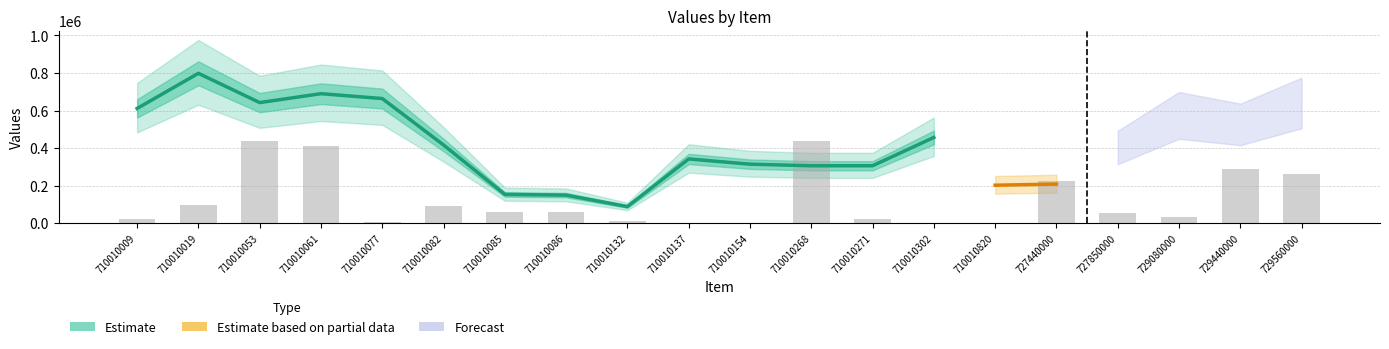

How many data points does each series have?

20